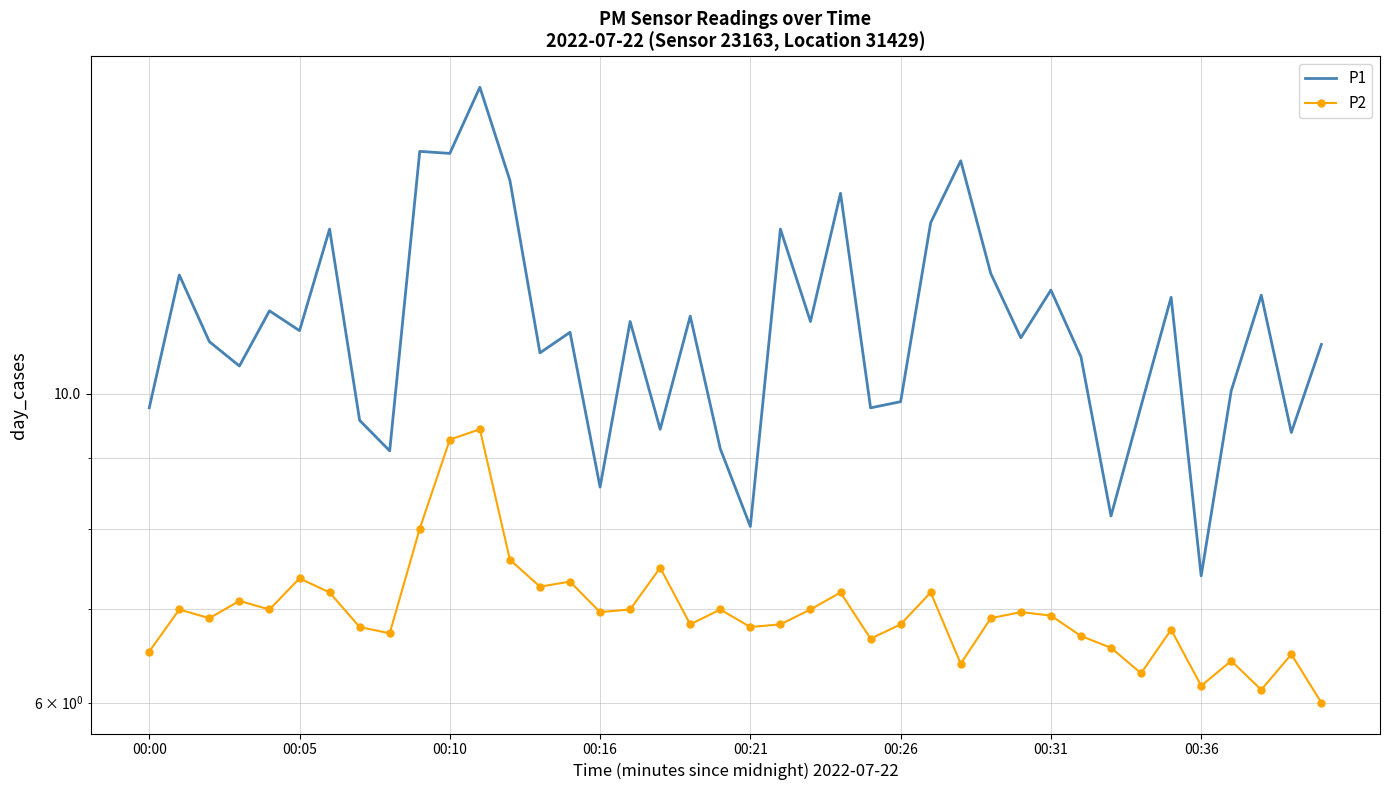

Which series has the largest total across all categories?

P1